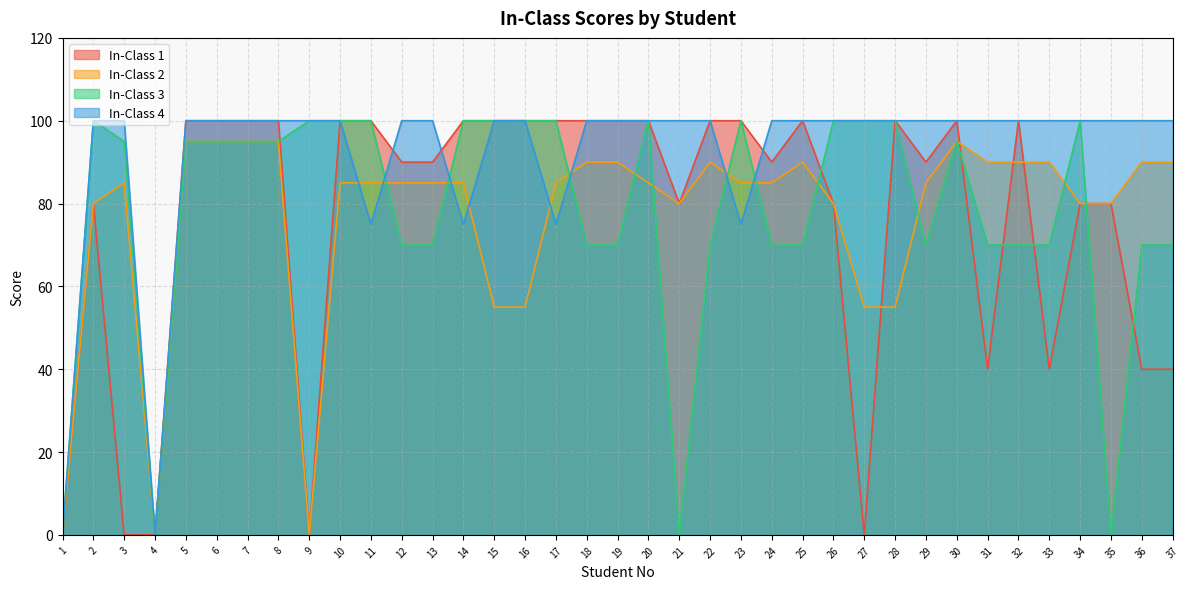

Where is In-Class 2 nearest to the value 47?

15